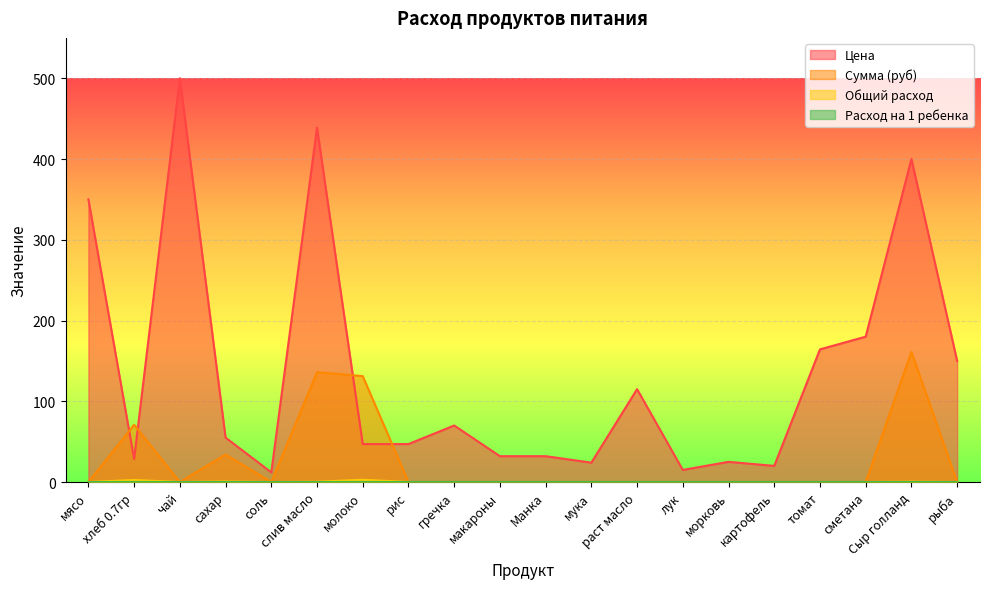

Which series has the largest total across all categories?

Цена